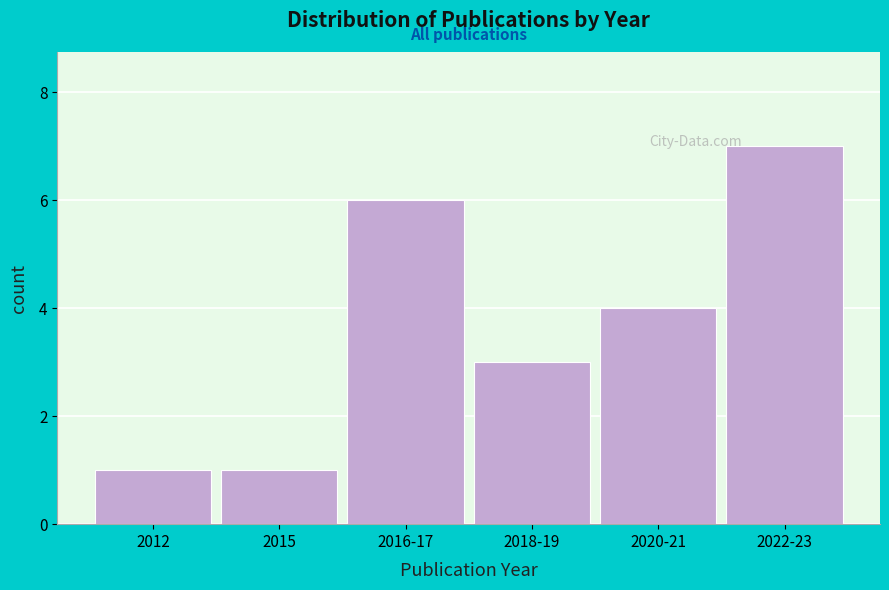

Reading left to right, transcribe all the data shown in this chart.

1	1	6	3	4	7